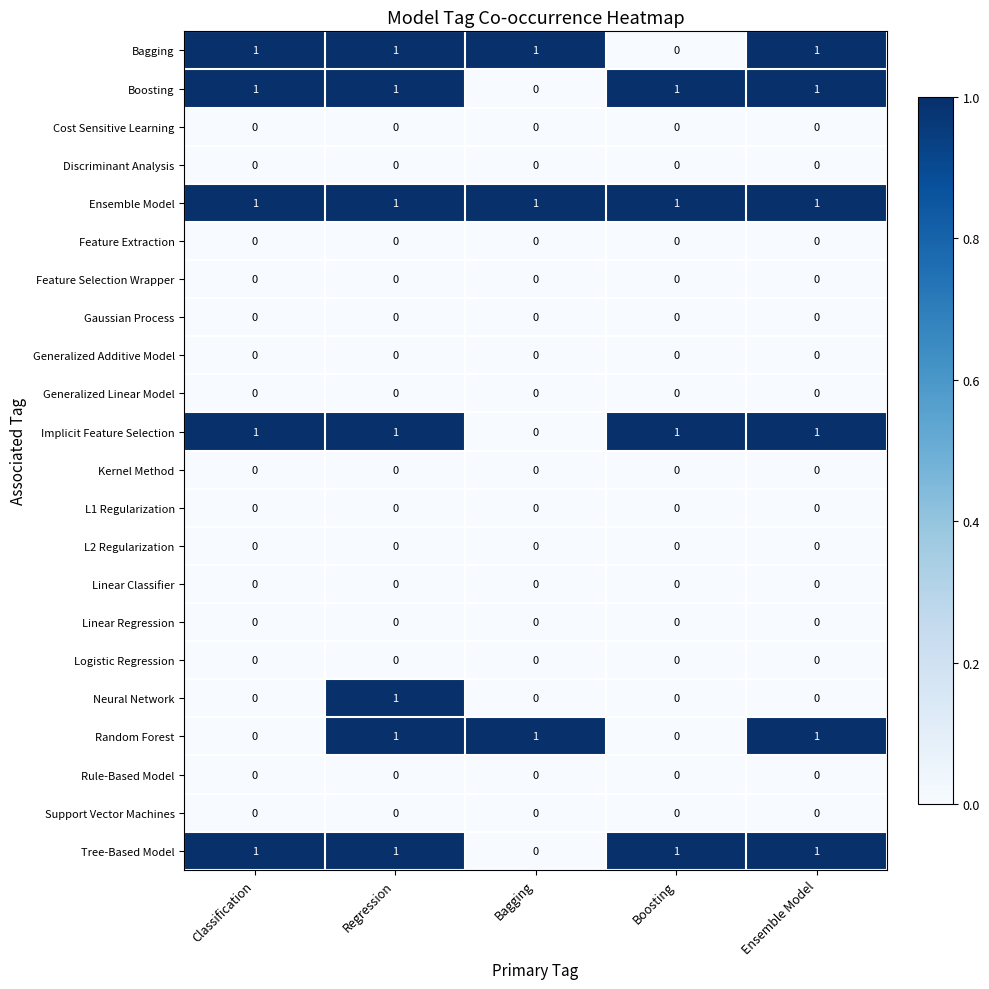

Between Regression and Ensemble Model, which series saw the biggest shift?

Neural Network